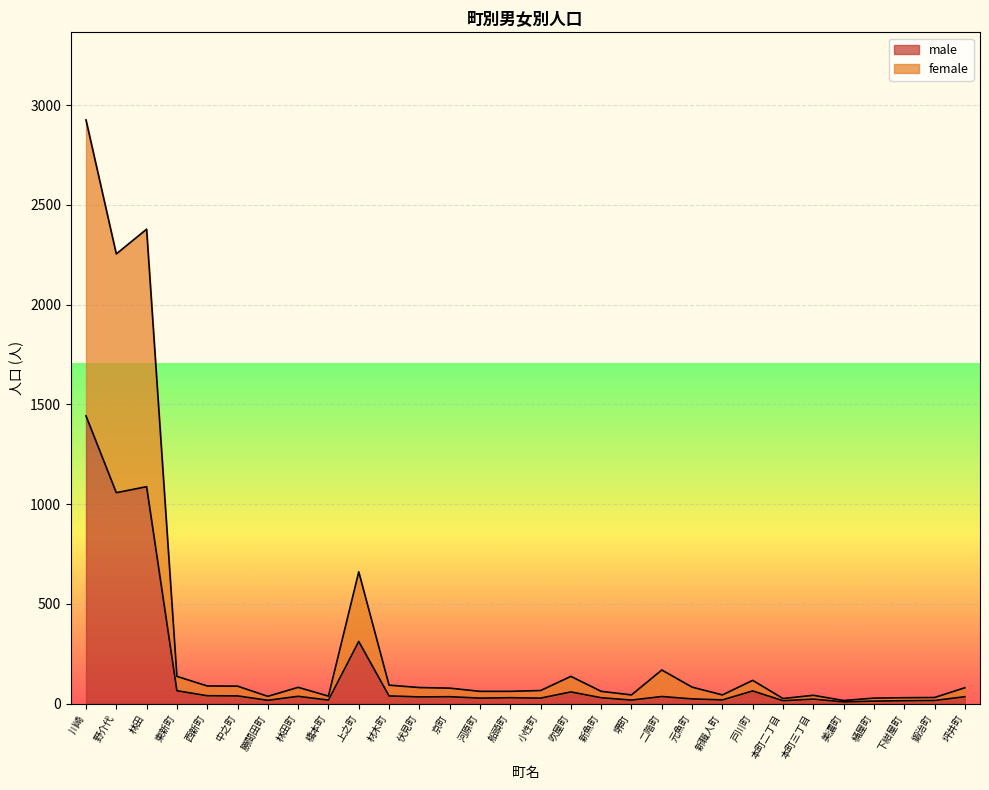

Does the chart display data point markers on the line(s)?

No